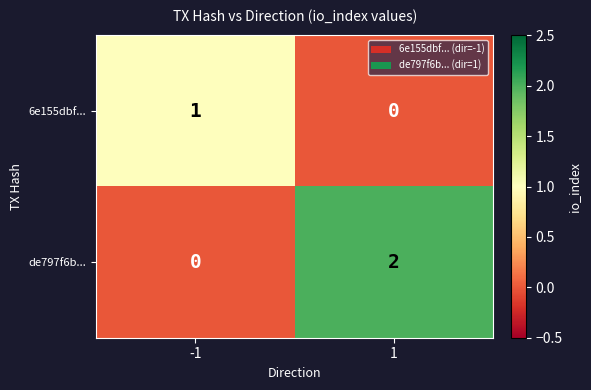

Reading right to left, list all the values displayed in this chart.

6e155dbf...: 0	1
de797f6b...: 2	0